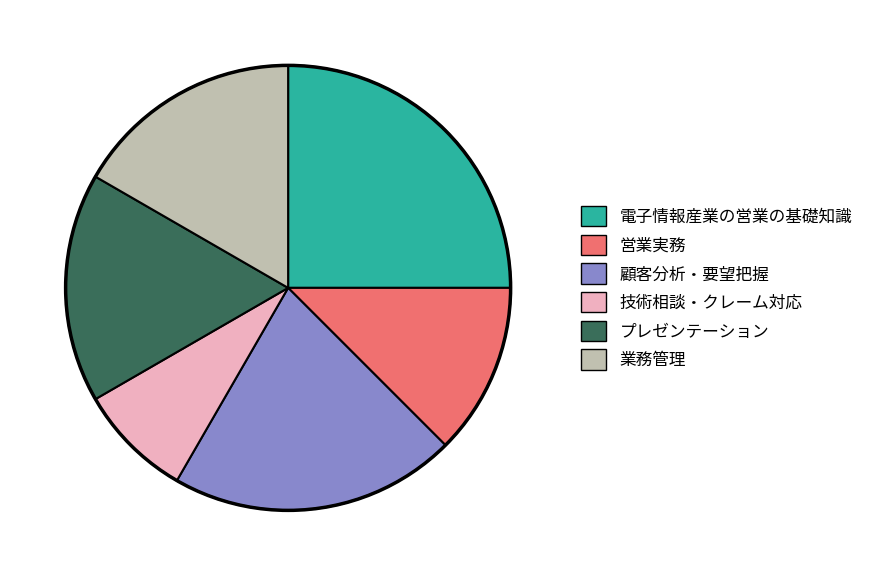

True or false: プレゼンテーション accounts for 26% of the total.

False